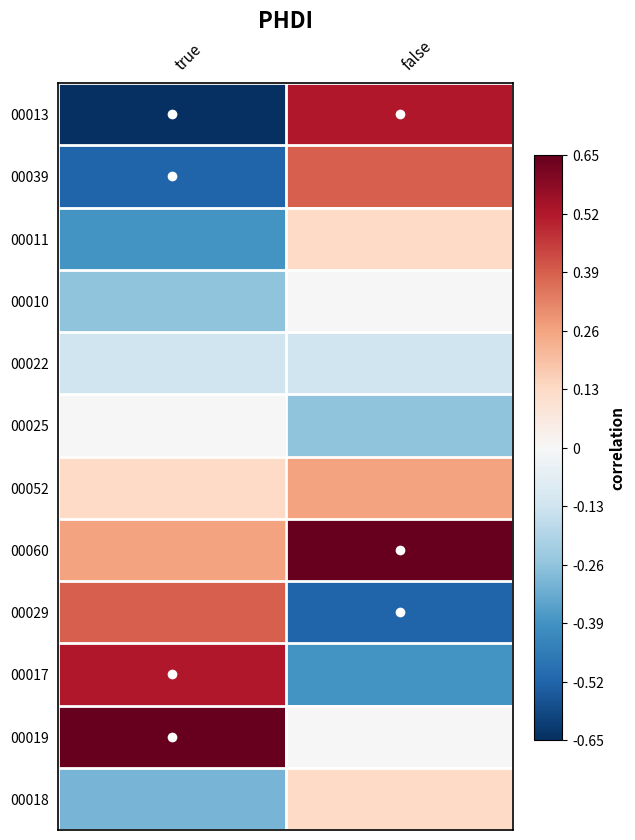

Which label corresponds to the smallest value in the chart?

true